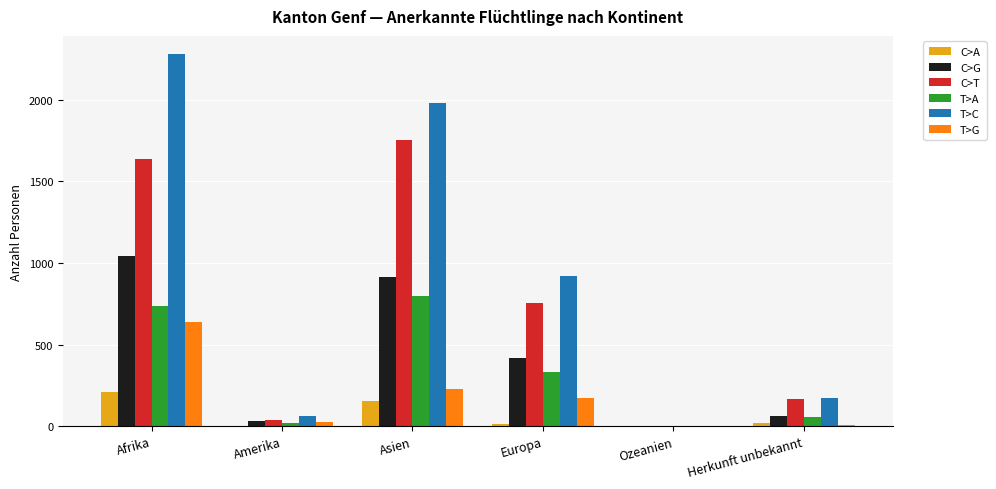

Which series has the widest spread of values?

T>C